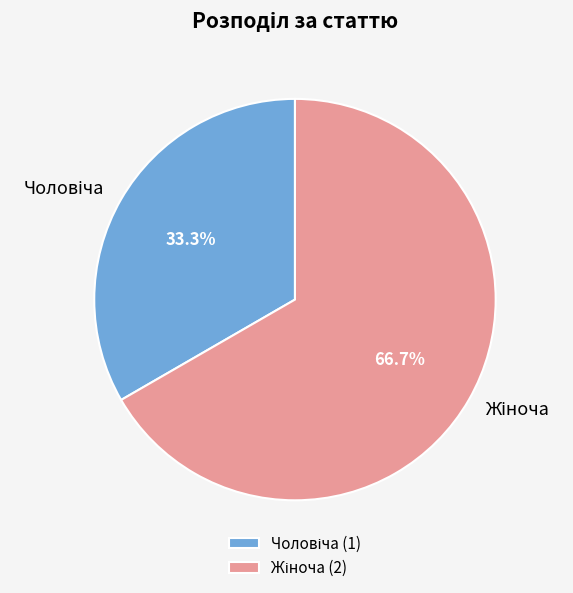

How many slices are in this pie chart?

2